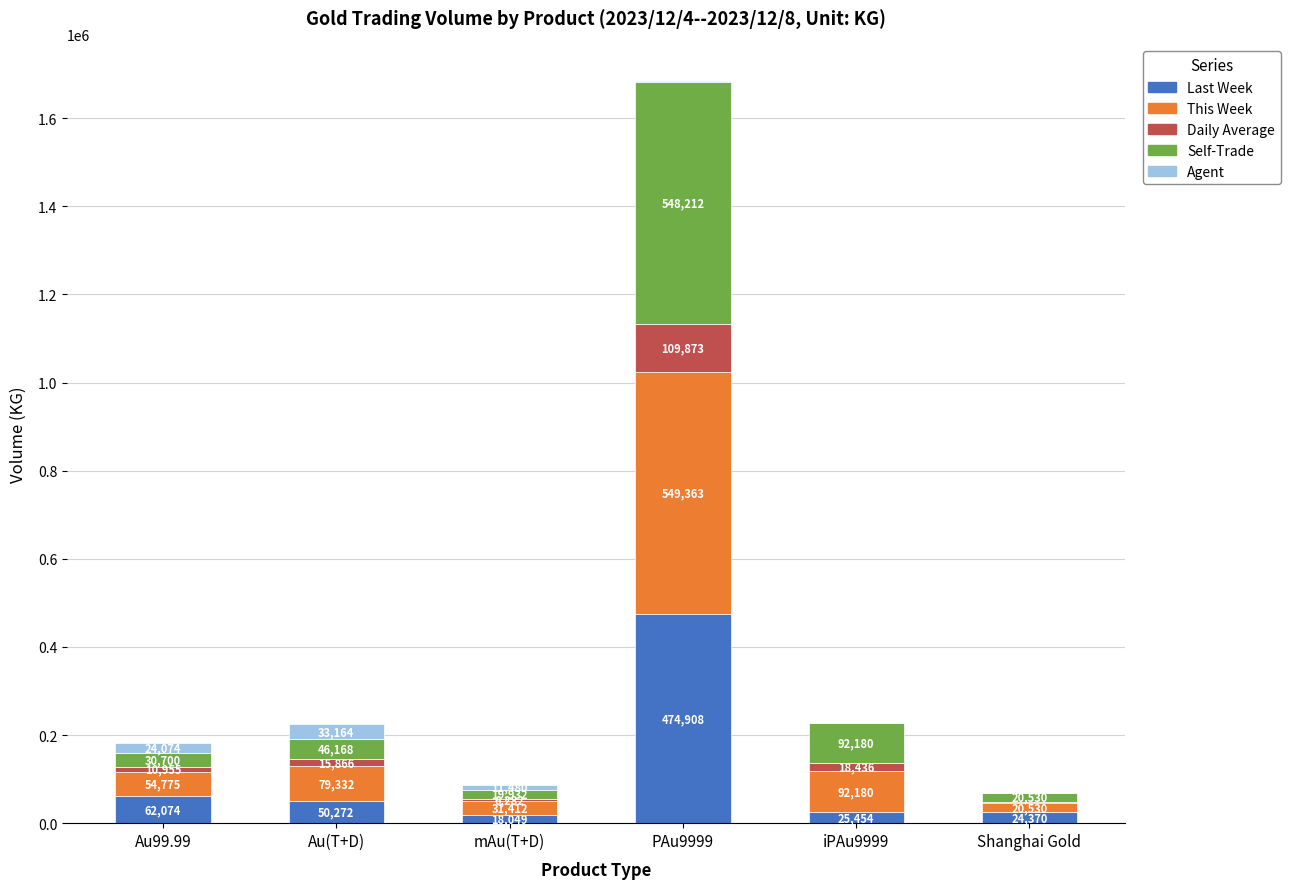

How many data points does each series have?

6